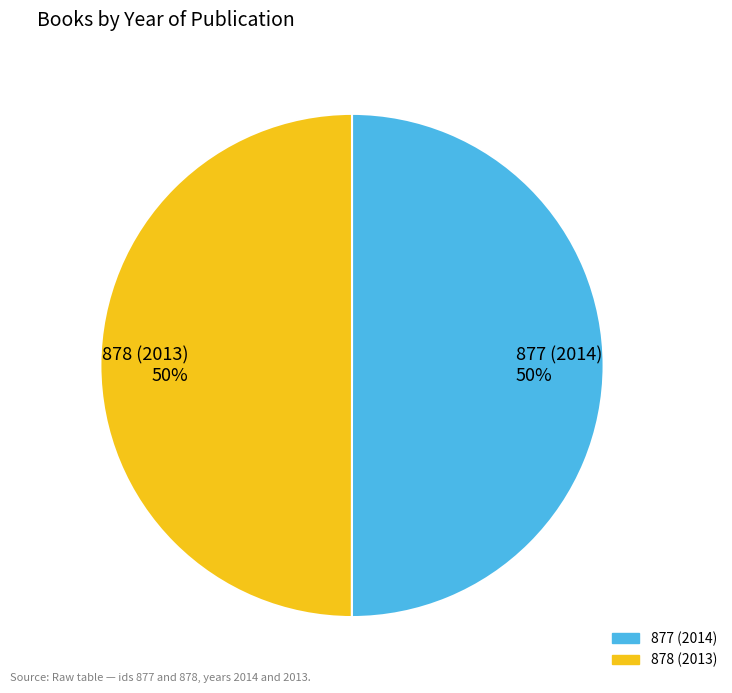

To the nearest percent, what is the combined percentage of 878 (2013) 50% and 877 (2014) 50%?

100%